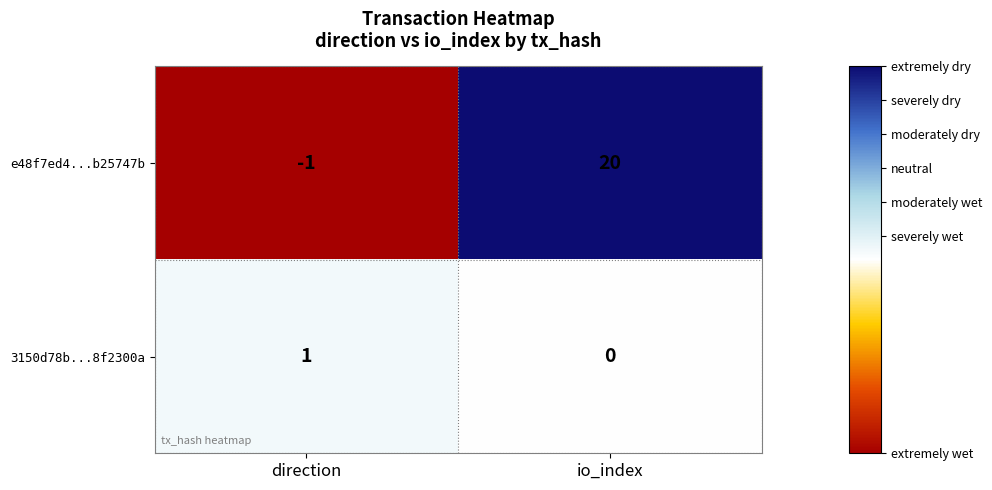

Is the value of 3150d78b...8f2300a at direction greater than the value of e48f7ed4...b25747b at io_index?

No